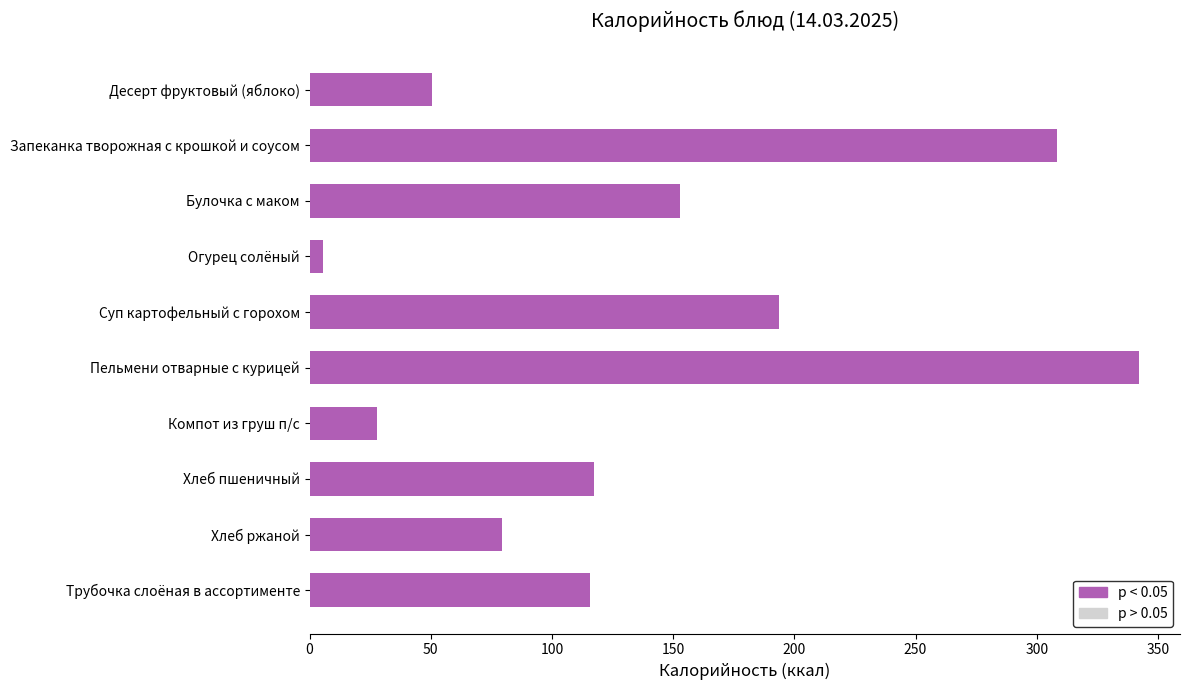

Where is the data nearest to the value 173?

Булочка с маком